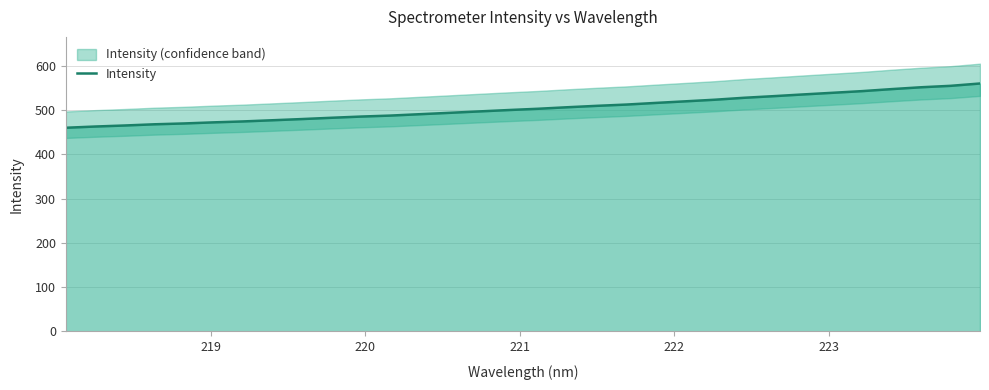

Does the chart have visible grid lines?

Yes